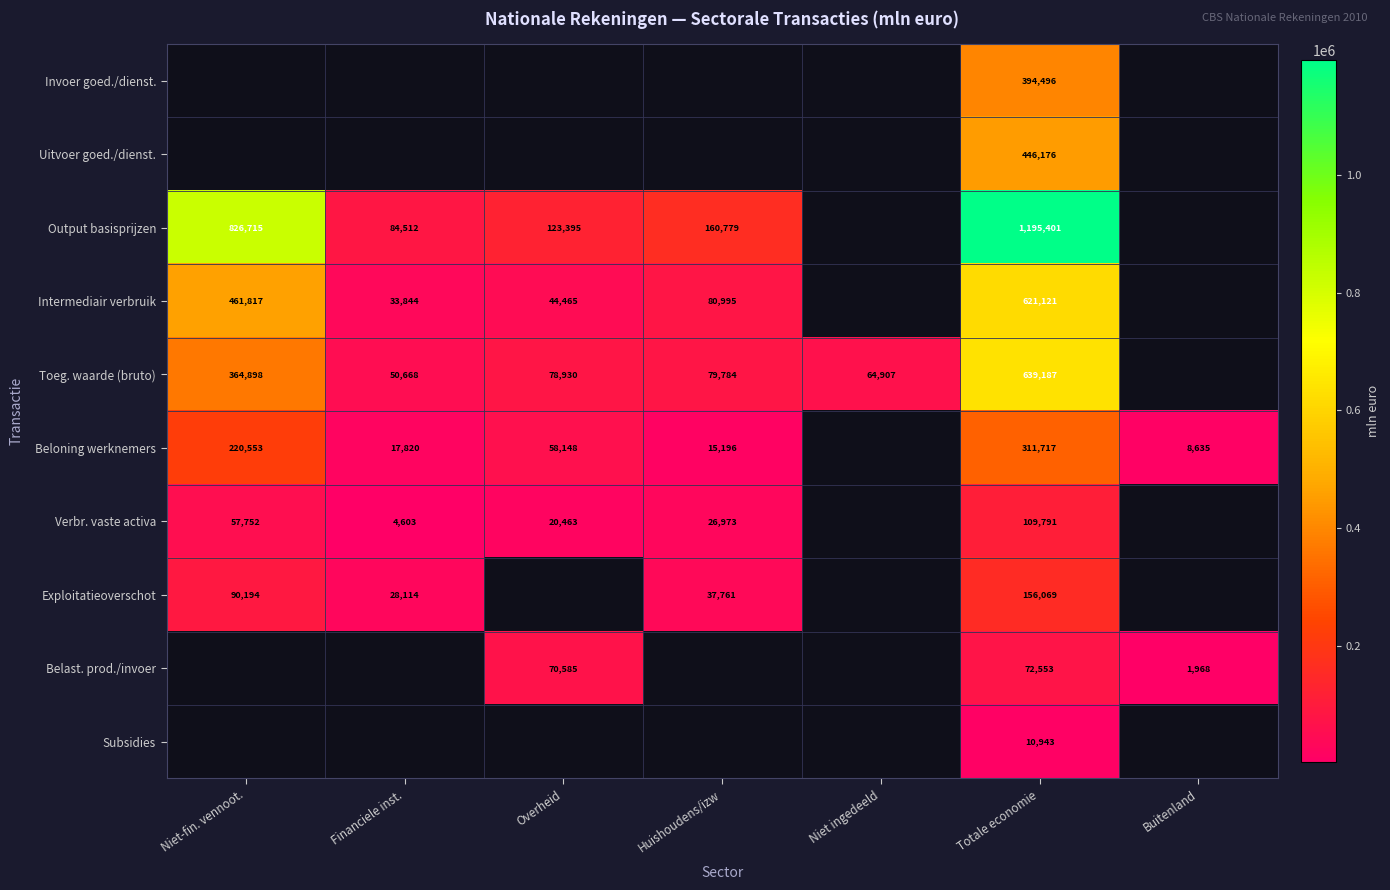

What is the maximum value shown in the chart?

1195401.0